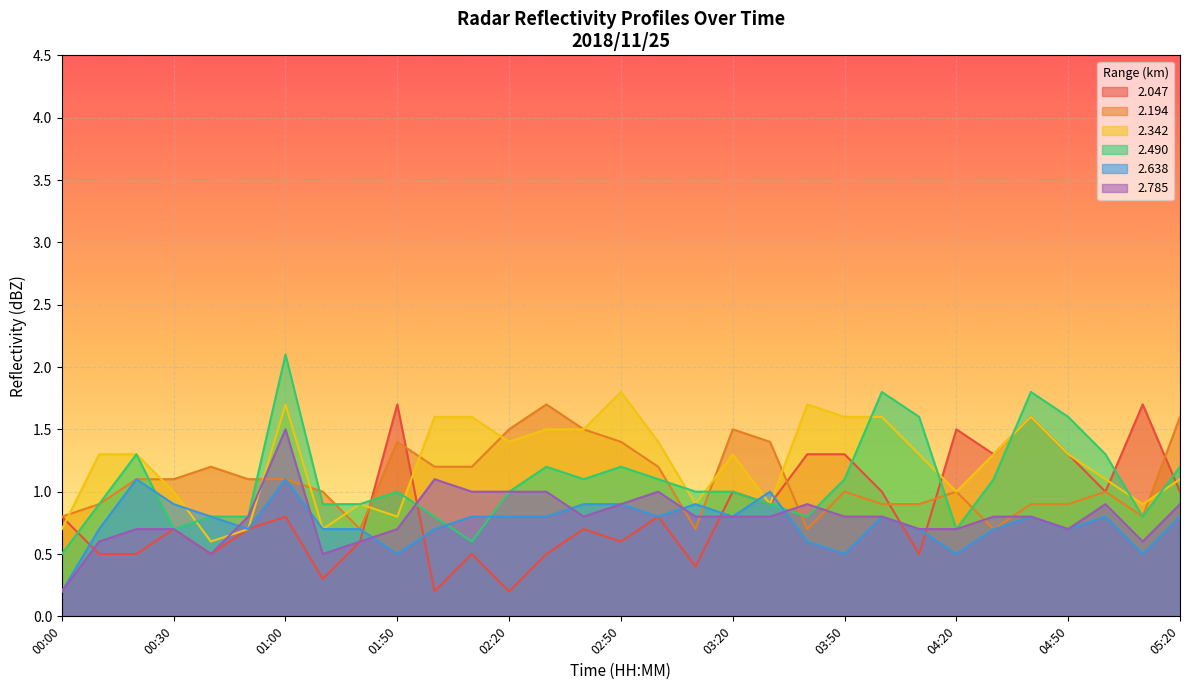

List the series in order of their peak value, lowest first.

2.638, 2.785, 2.047, 2.194, 2.342, 2.490